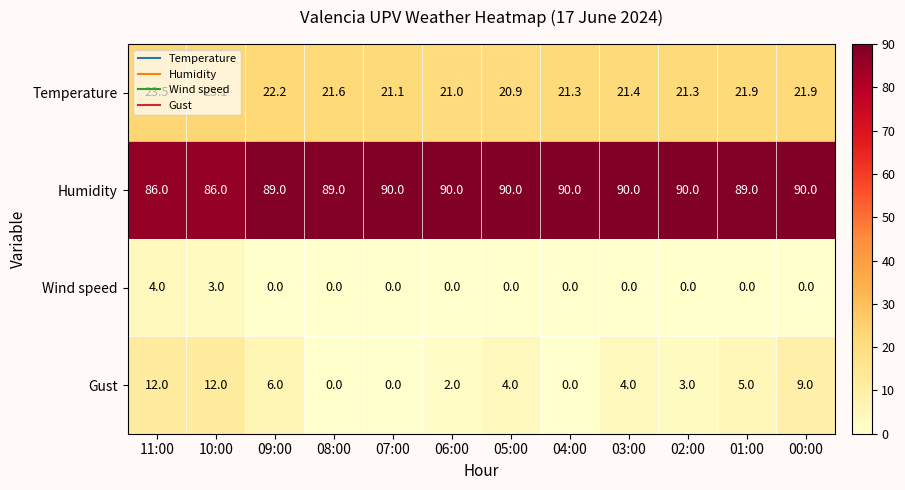

What is the difference between the second highest and second lowest values in the Temperature series?

2.1